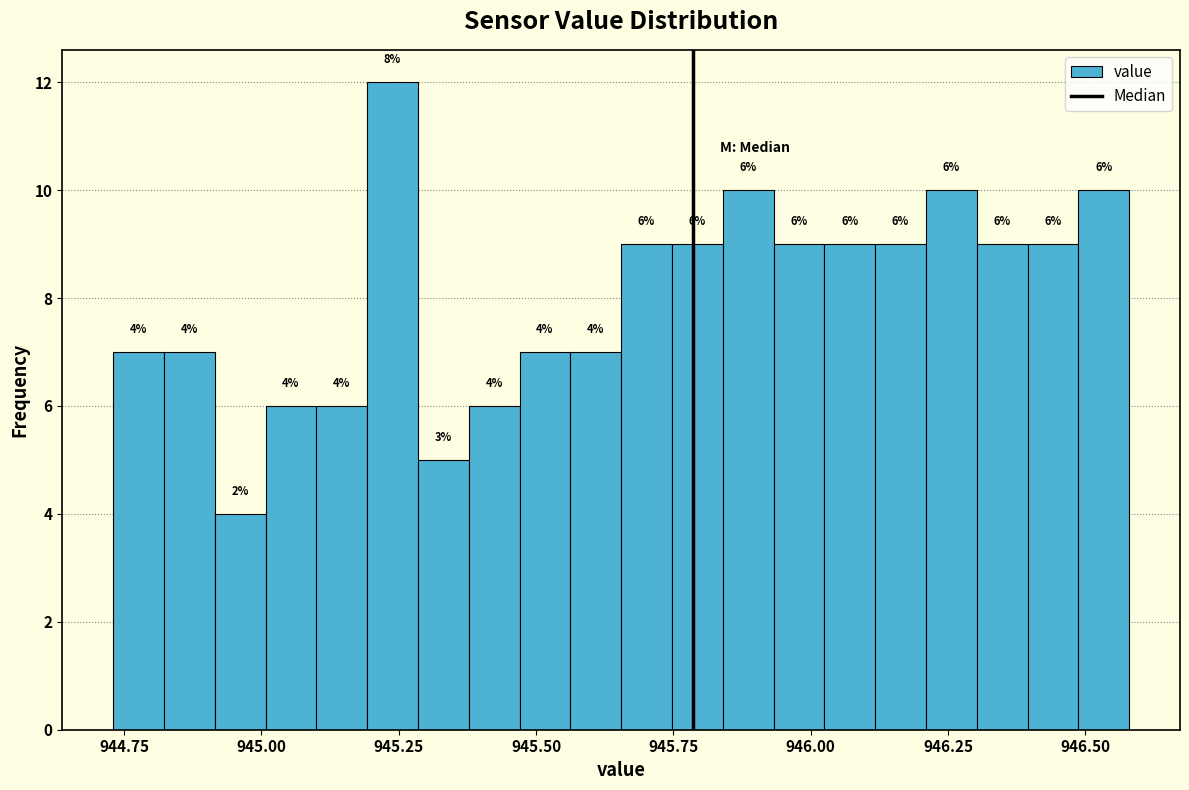

Around what value on the x-axis is the tallest bar? Give the approximate position of its centre, as read against the axis.

945.25